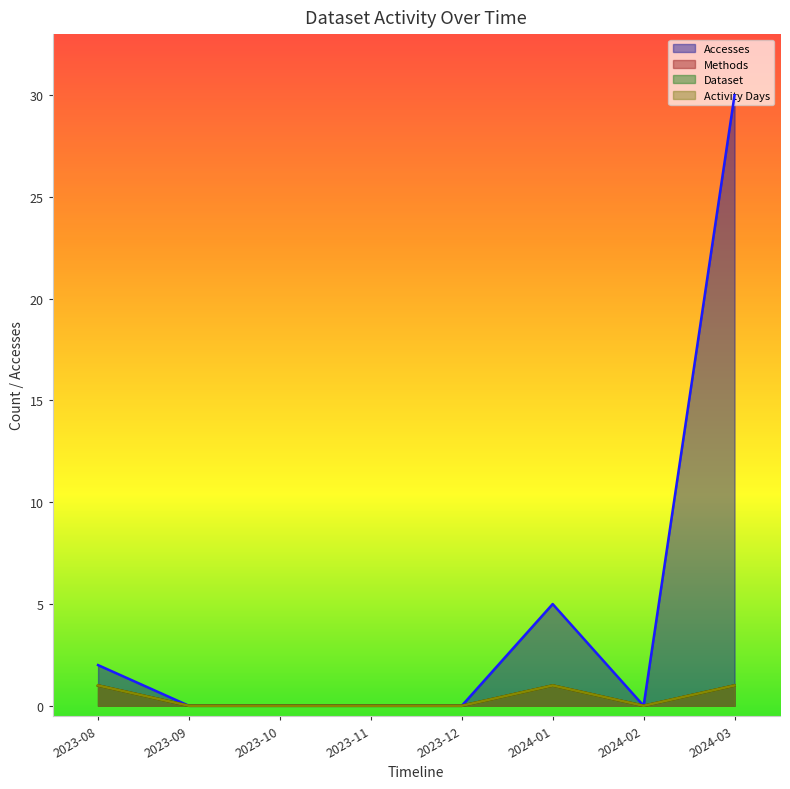

At which category does Methods reach its first local valley?

2024-02